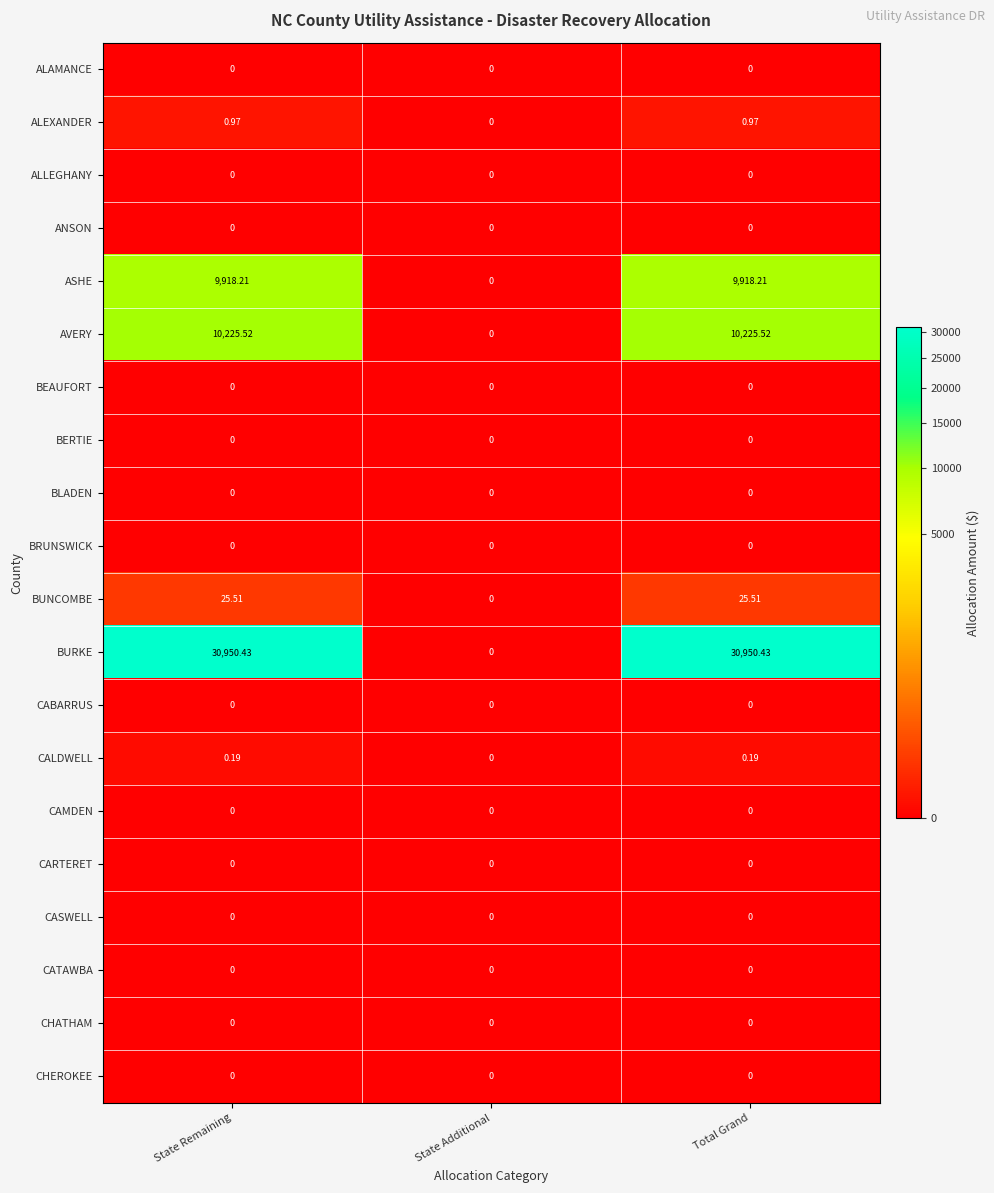

Which series has the largest total across all categories?

BURKE